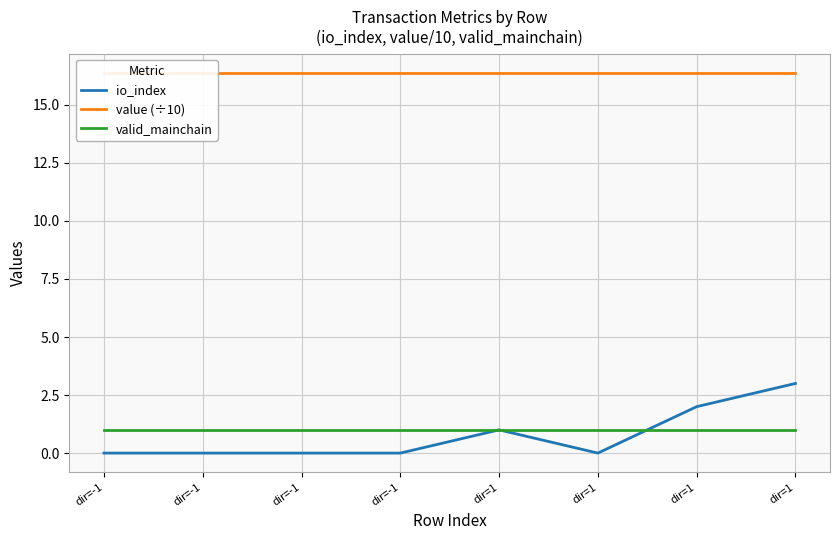

At which label is io_index closest to 1?

dir=1